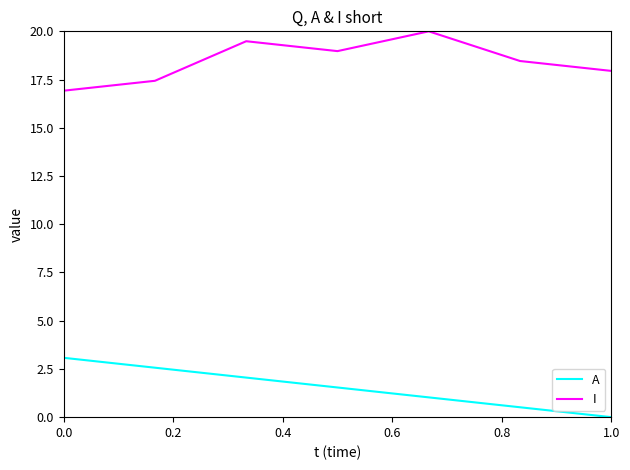

What is the difference between the maximum and minimum values in the I series?

3.1